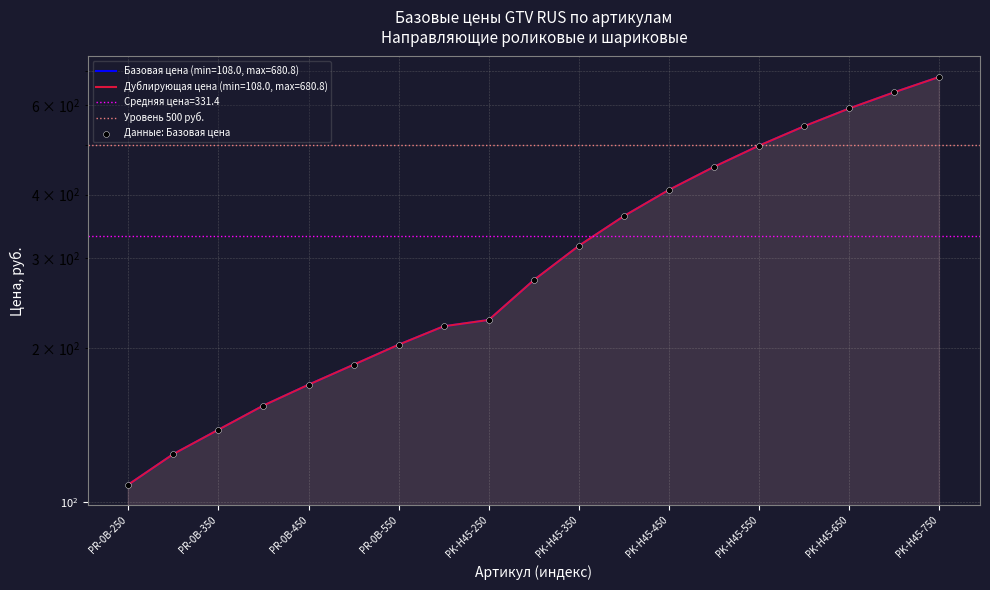

What is the total value across all series at PR-0B-300?

248.0